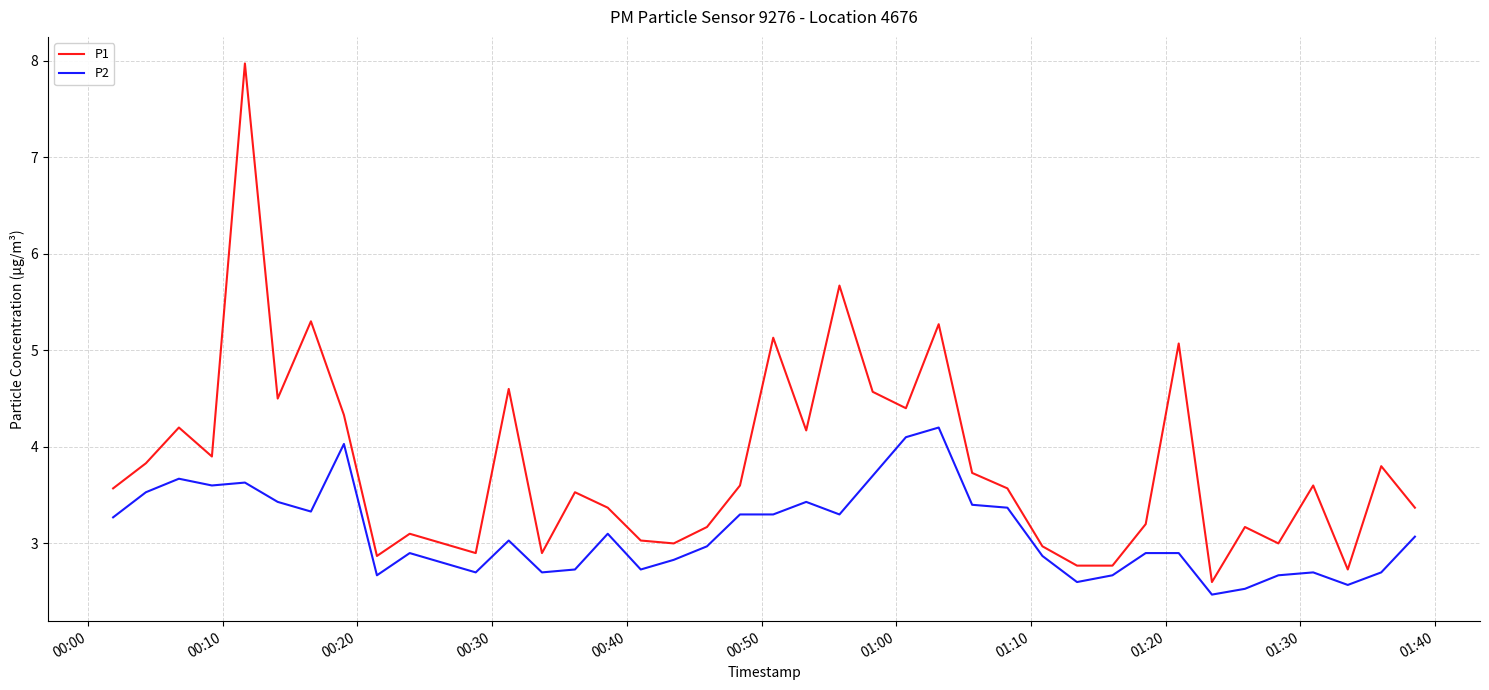

What is the difference between the maximum and minimum values in the P1 series?

5.4